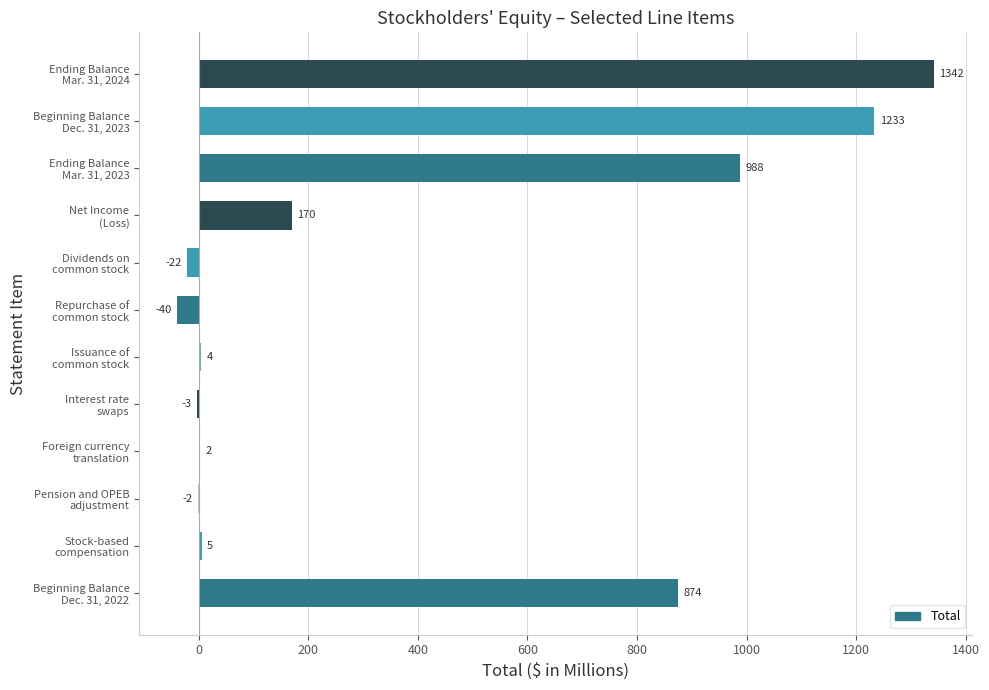

The value at Ending Balance
Mar. 31, 2023 is 303. True or false?

False